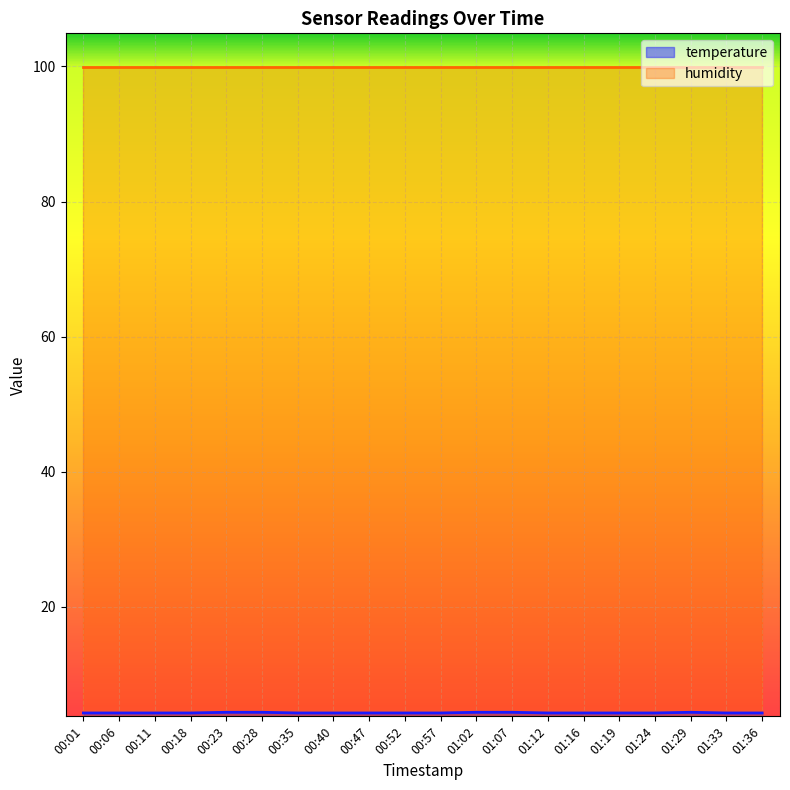

What is the value of the 6th point from the left?

4.4